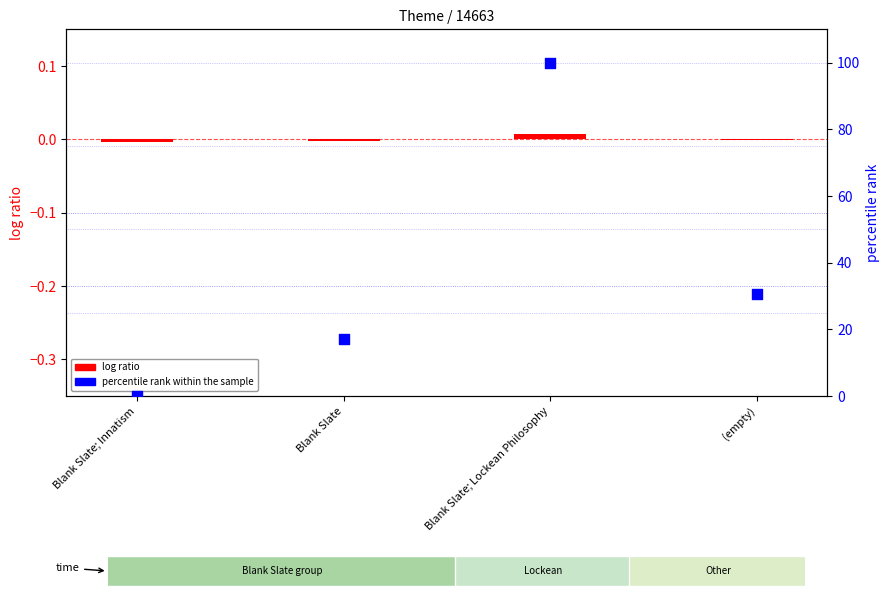

What are all the series names shown in the legend?

log ratio, percentile rank within the sample